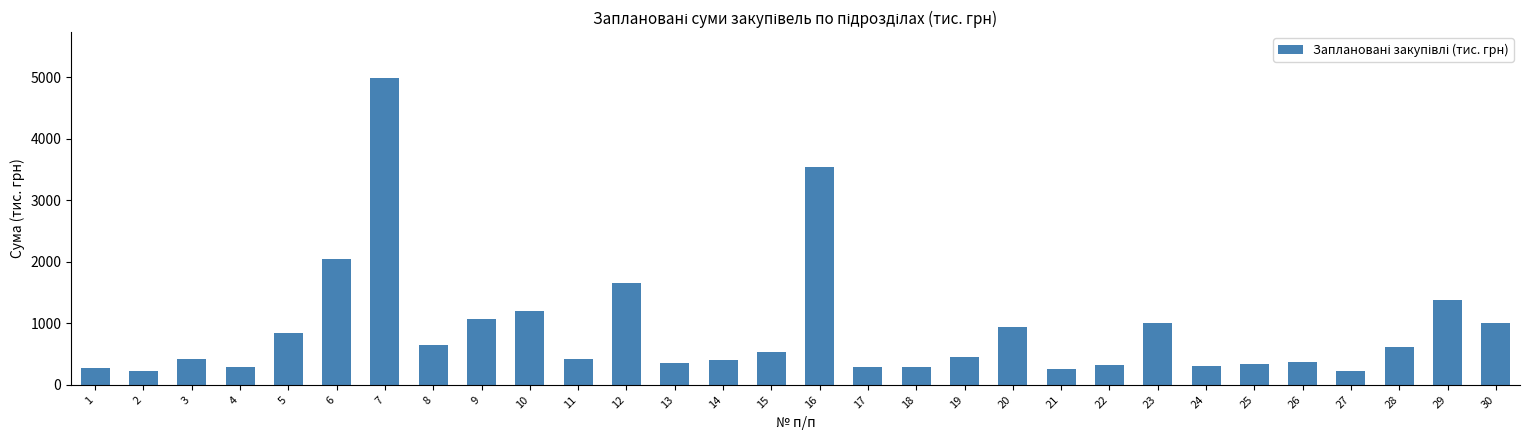

How many series are shown in this chart?

1